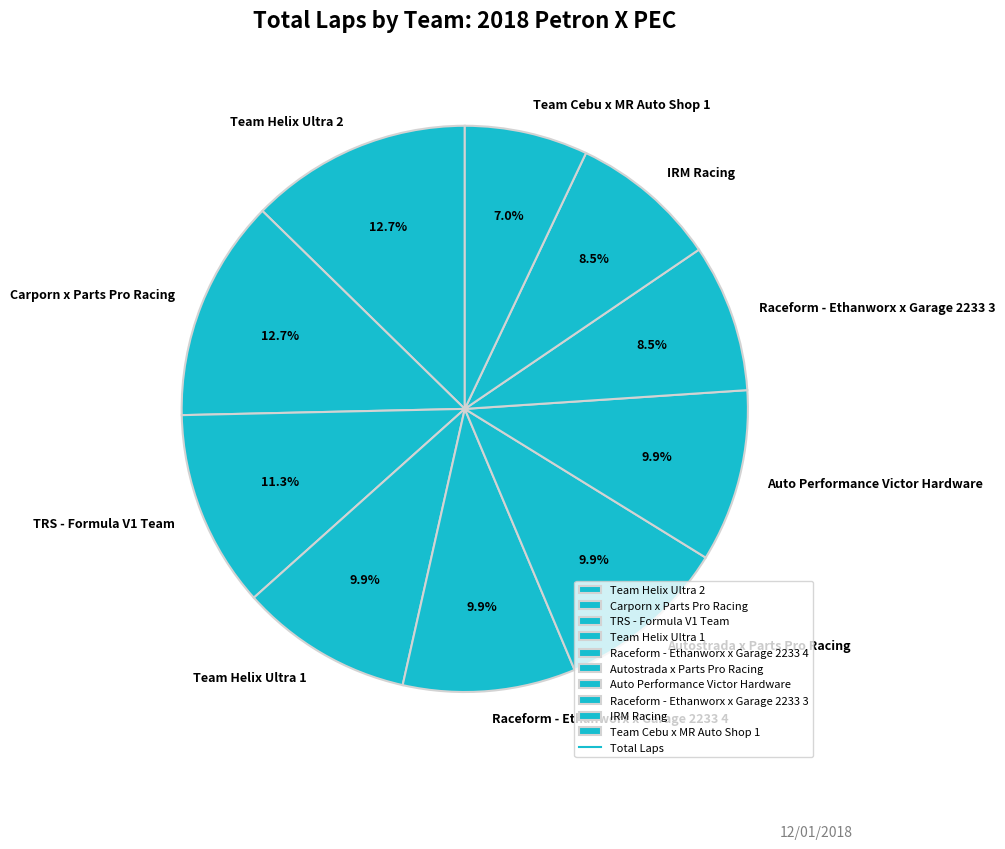

What percentage is NOT represented by Carporn x Parts Pro Racing?

87.3%